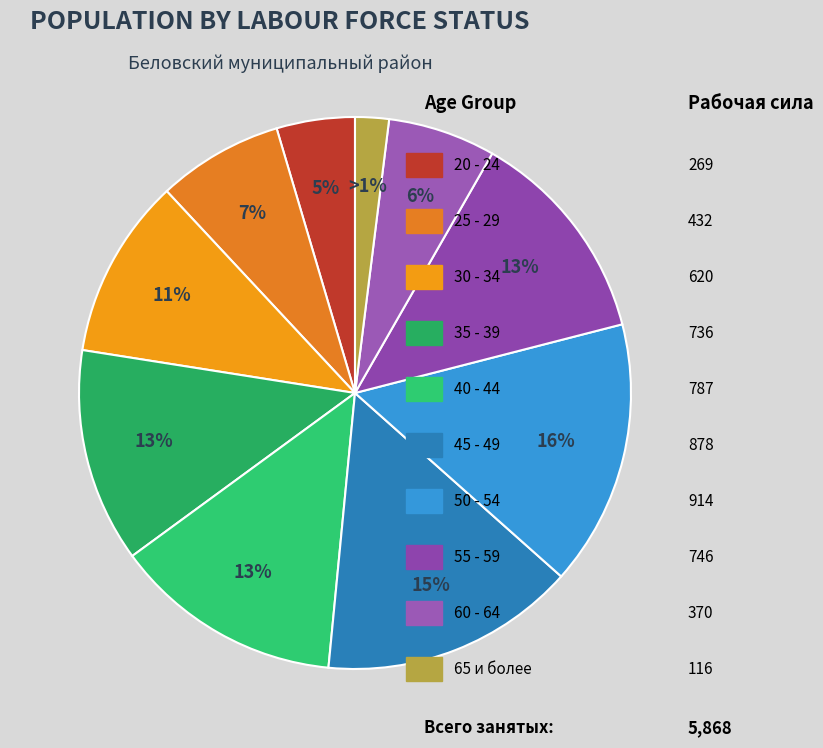

What percentage is the 20 - 24 slice, to the nearest percent?

5%